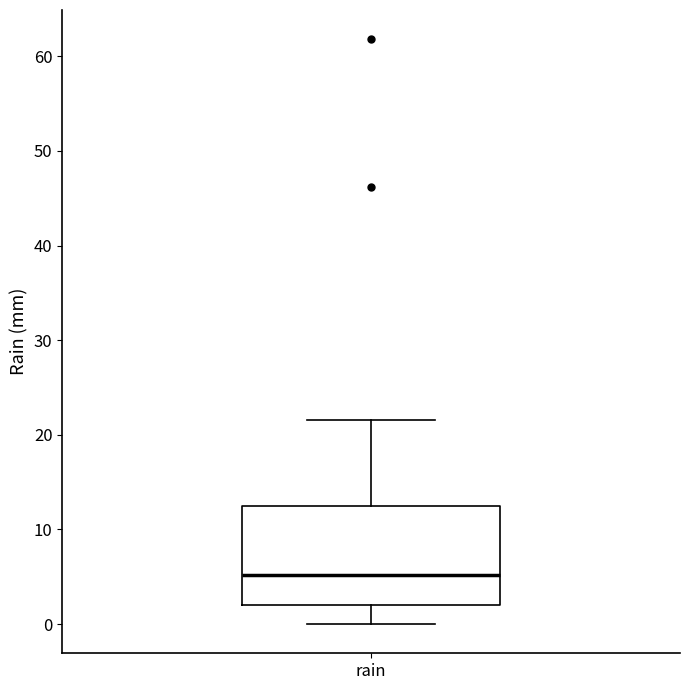

Transcribe this box plot: give where the median line is, the range the box spans, and where the two whiskers end, as read against the y-axis. The values are not printed on the chart, so give them approximately, as read against the axis.

median 5, box 2 to 13, whiskers 0 to 22